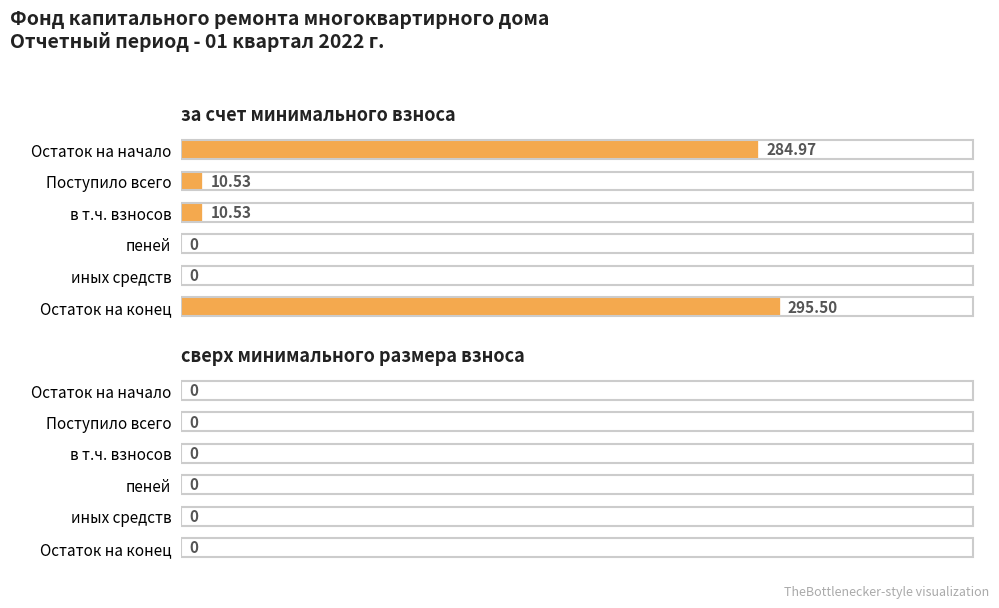

What is the sum of the values at в т.ч. взносов and Остаток на начало?

295.5